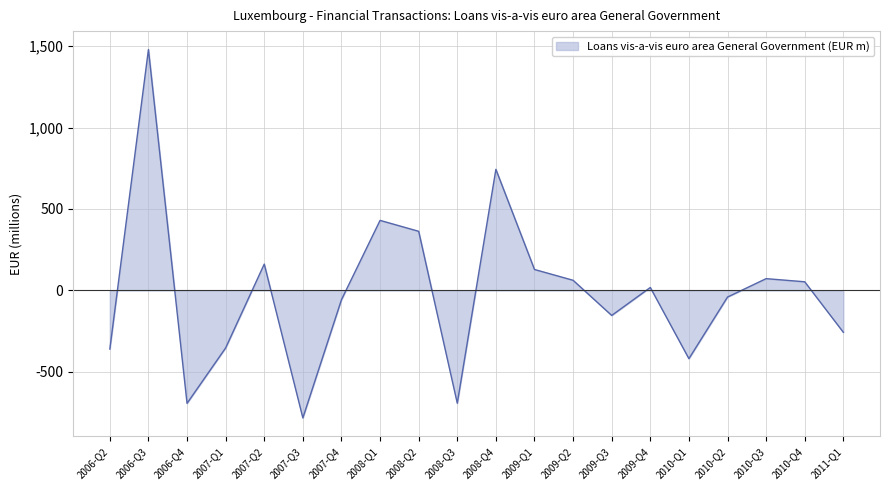

What is the average value?

-14.8